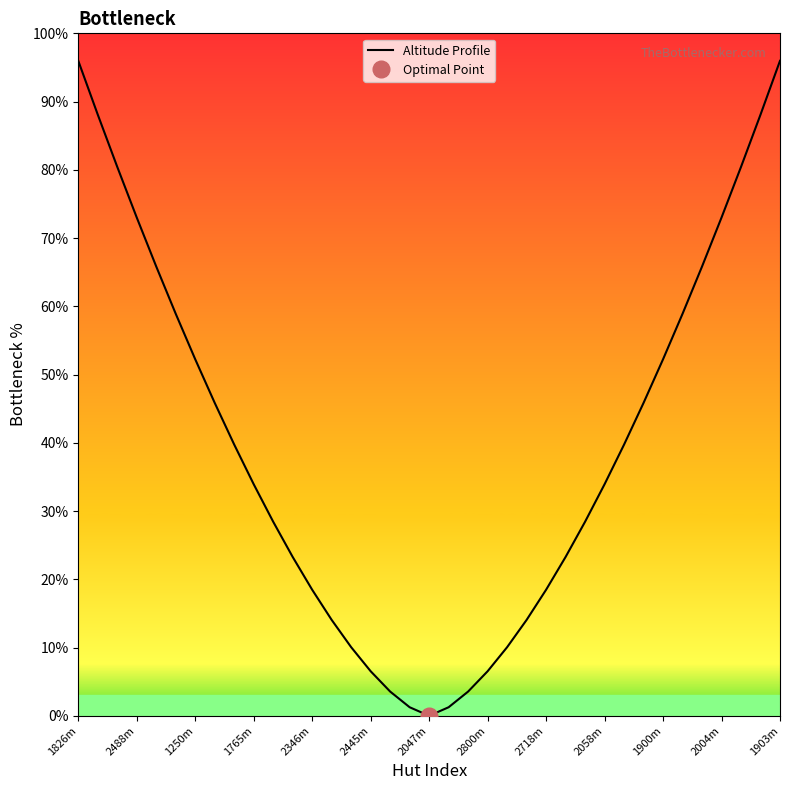

The Altitude Profile series shows 86.9 at 1900m. True or false?

False